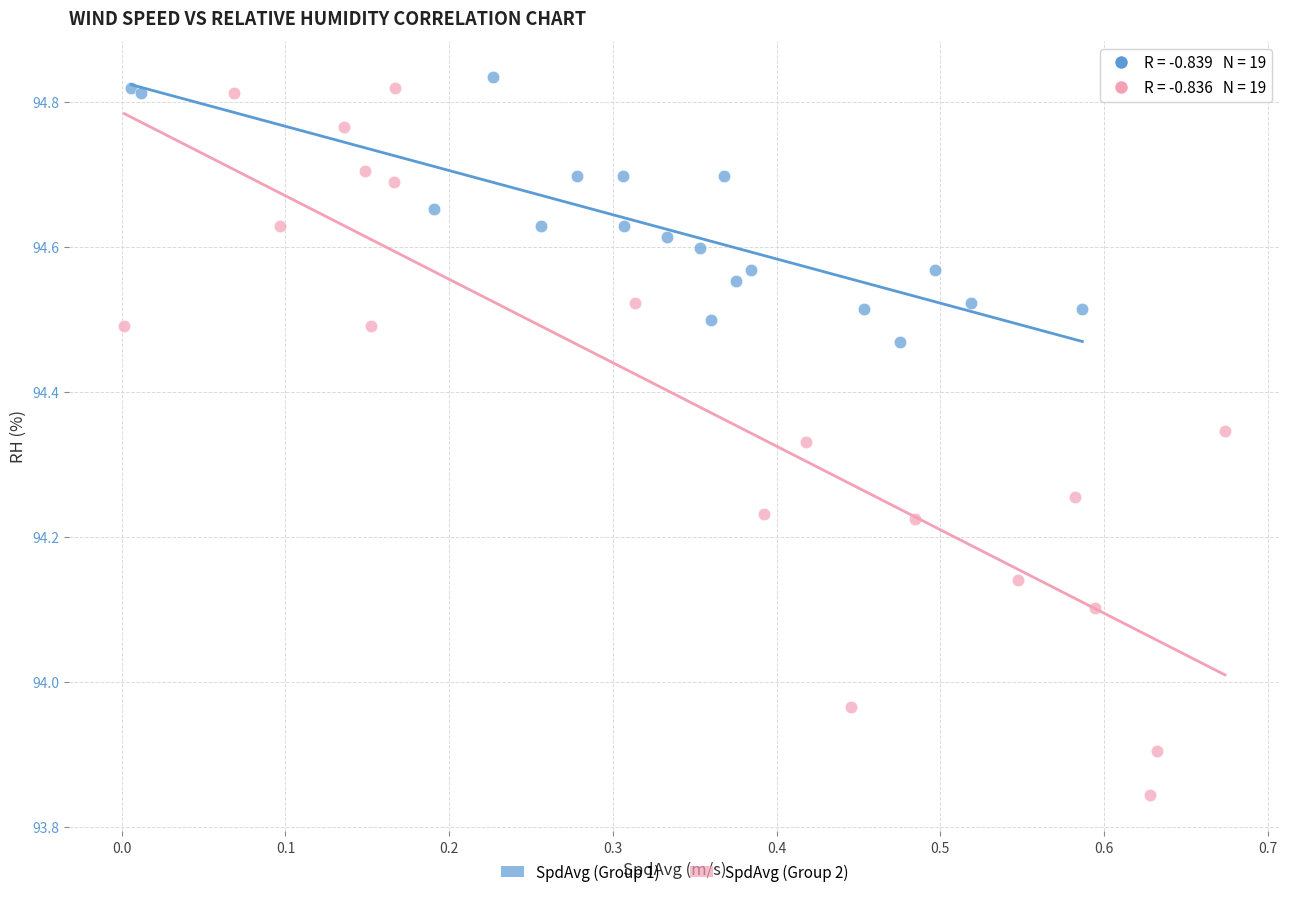

Which series has the widest spread of Y values?

SpdAvg (Group 2)